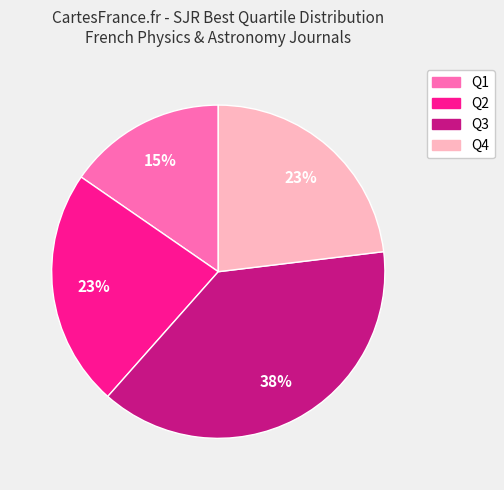

What percentage is the Q1 slice, to the nearest percent?

15%